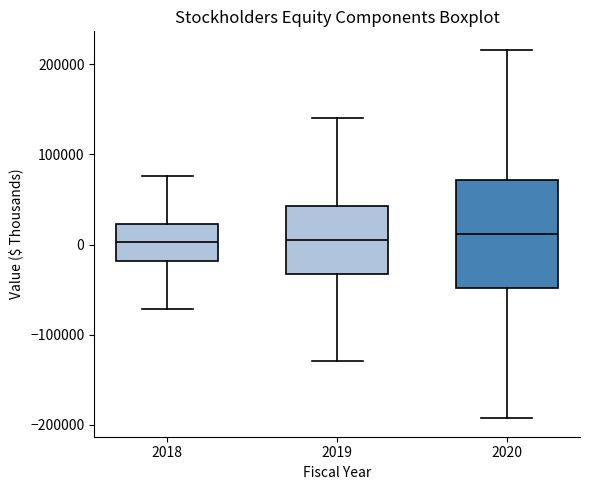

Where is the lower edge of the box at x = 2020 on the y-axis? The values are not printed on the chart, so give them approximately, as read against the axis.

-50000